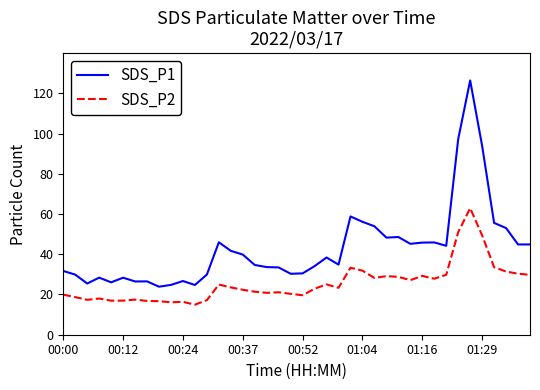

What are all the series names shown in the legend?

SDS_P1, SDS_P2